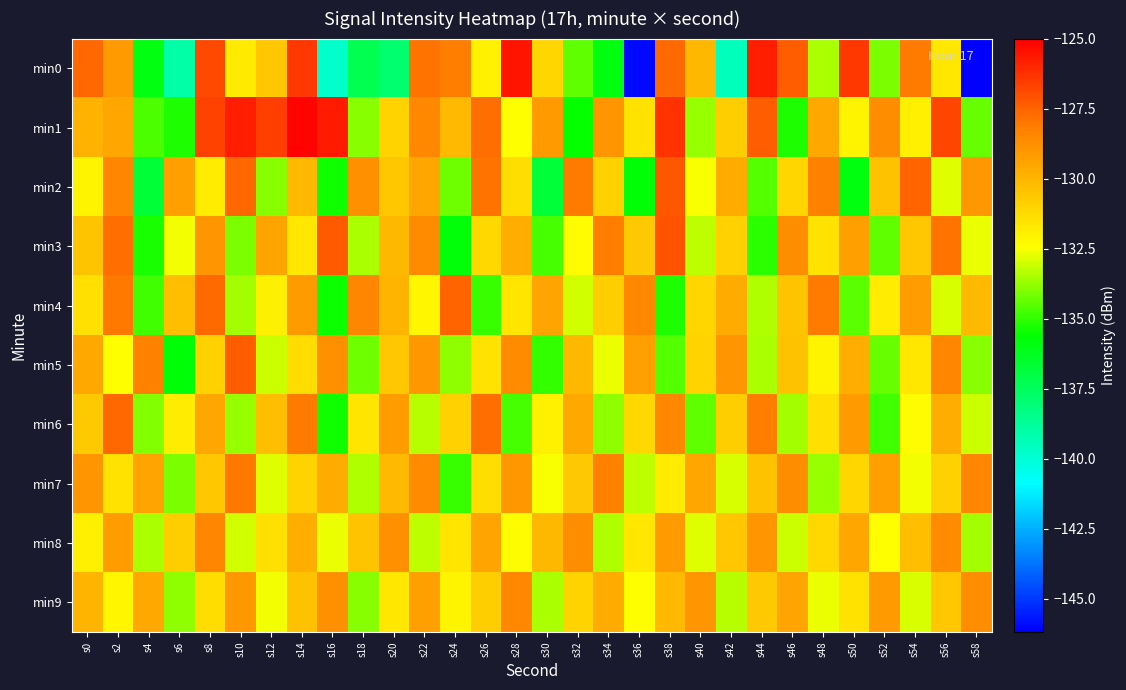

Count the number of categories in the chart.

30